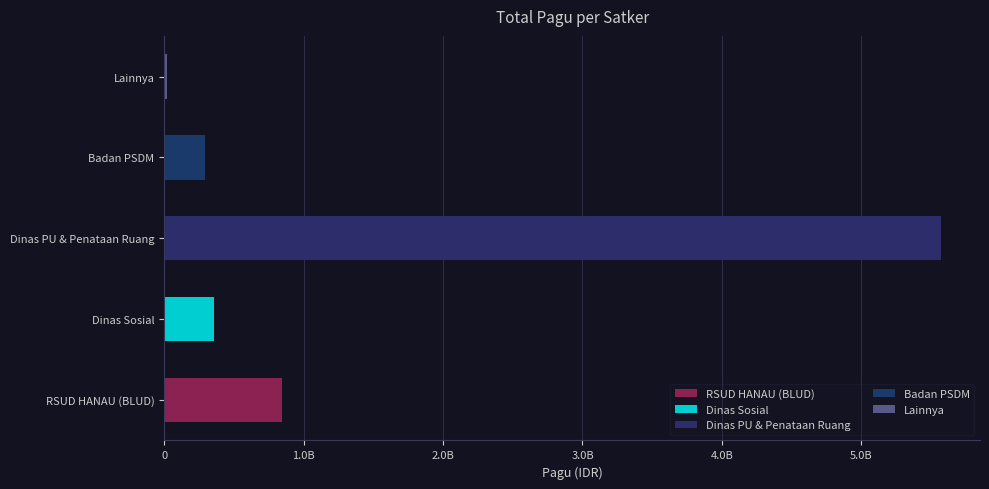

True or false: the data shows 5125053552 at Dinas Pekerjaan Umum dan Penataan Ruang.

False